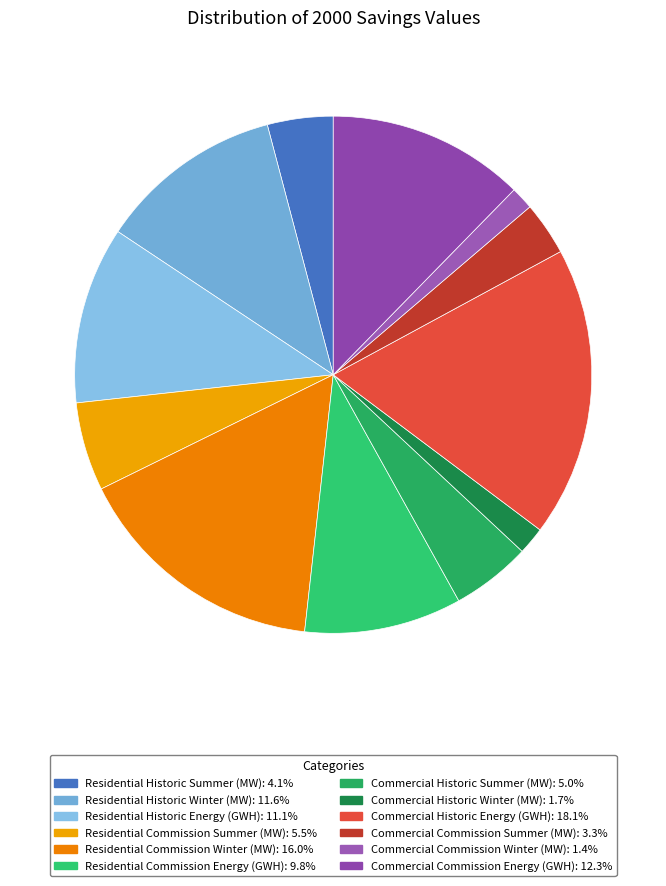

The Commercial Historic Energy (GWH) slice represents 11% of the pie. True or false?

False